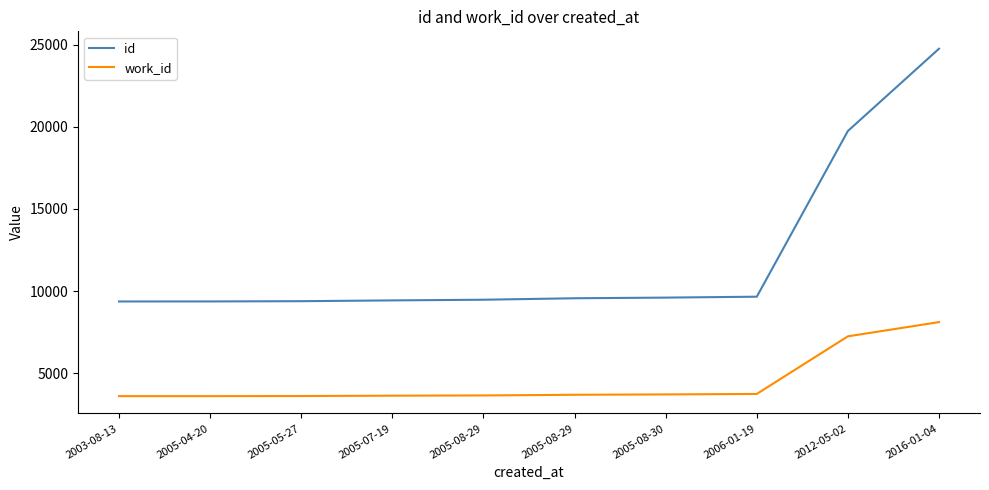

What is the sum of all id values?

120384